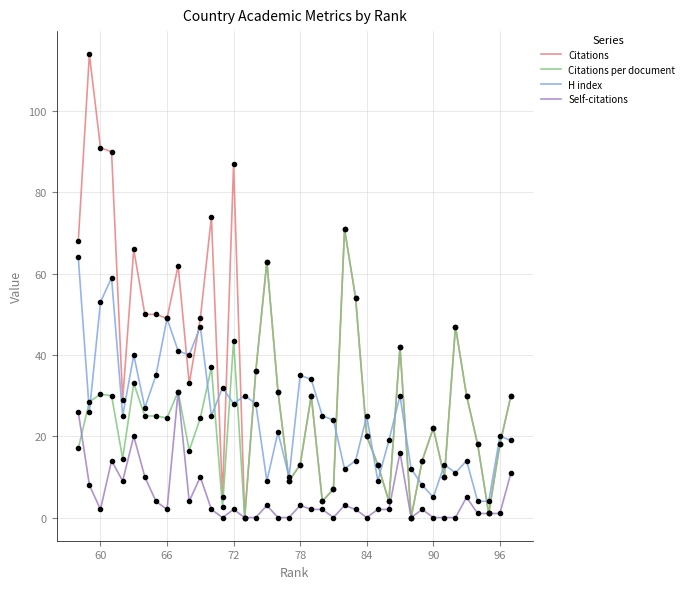

True or false: Citations has more than 1 points higher than both neighbors.

True